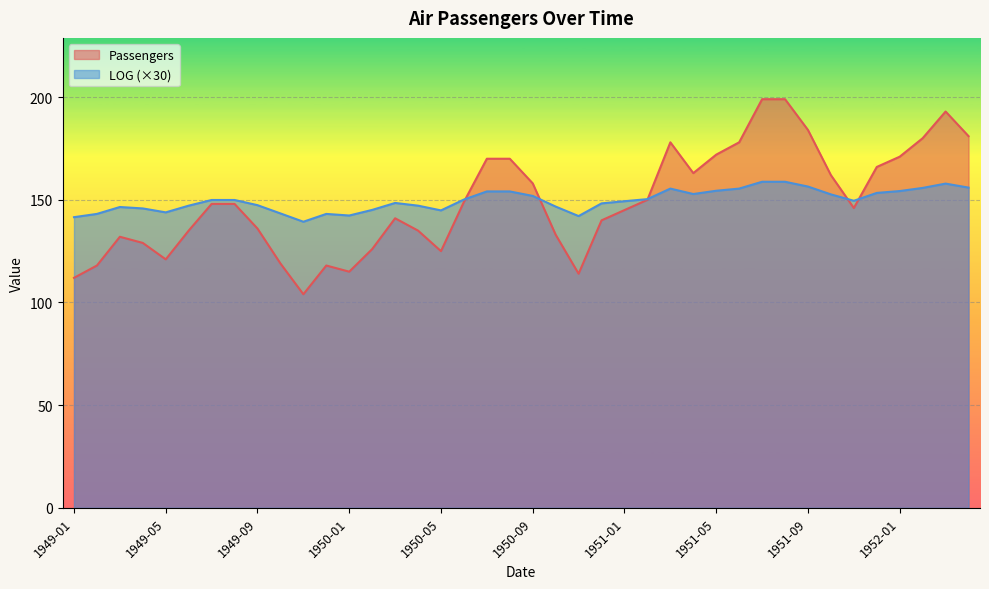

How many values in the Passengers series exceed 148?

18